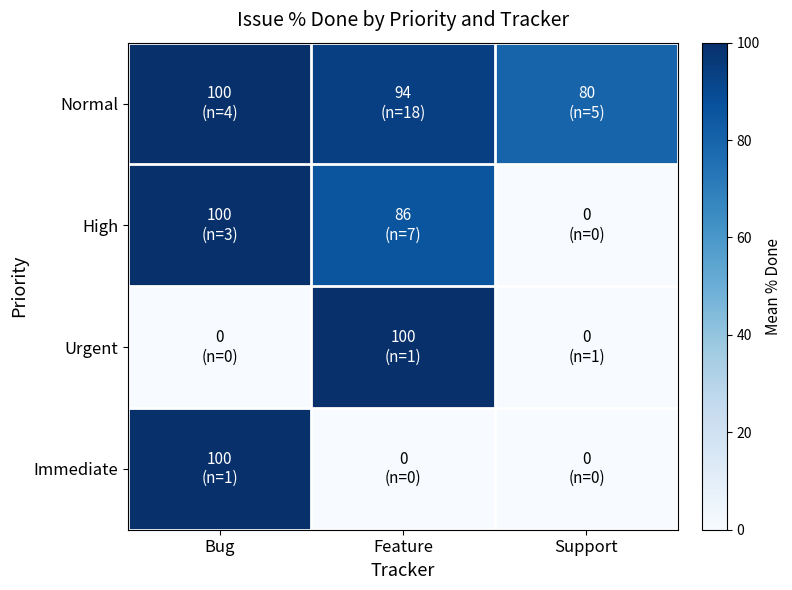

Count the number of data series in this chart.

4